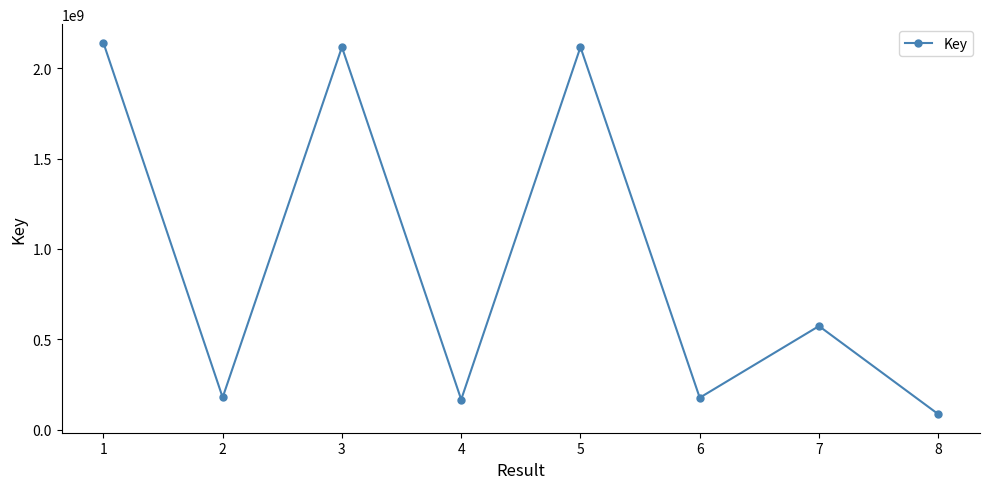

The value at 2 is 178236535. True or false?

True